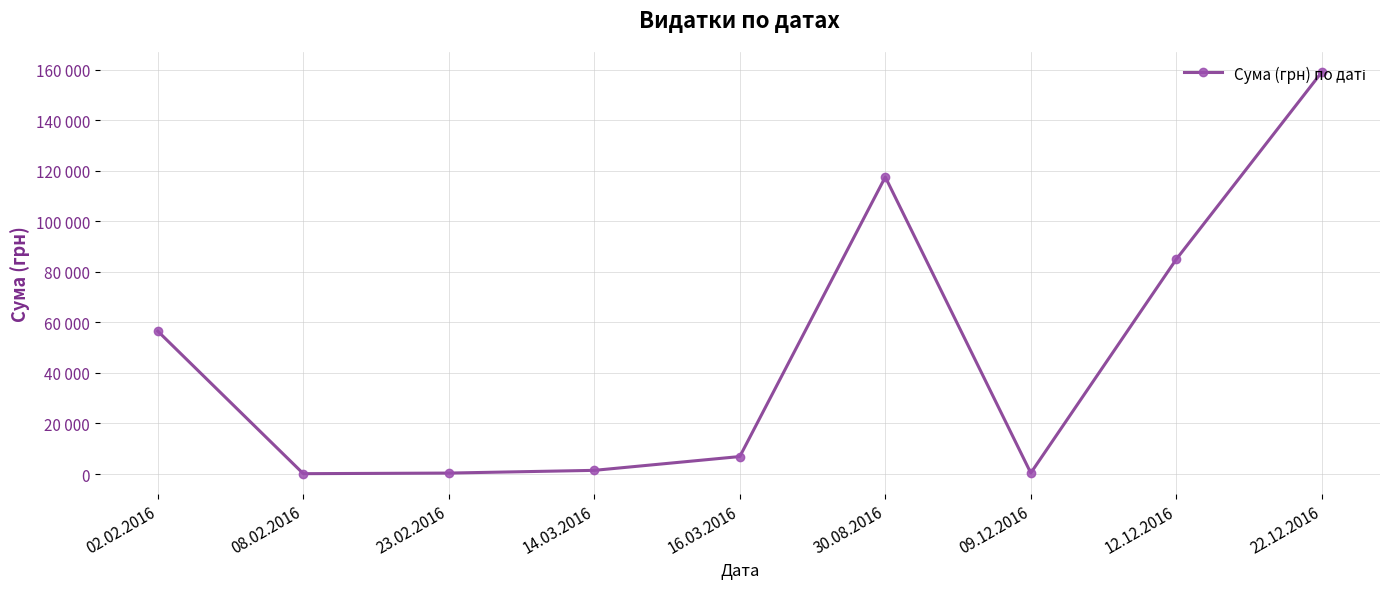

How many interior local valleys (lower than both neighbors) does the data have?

2